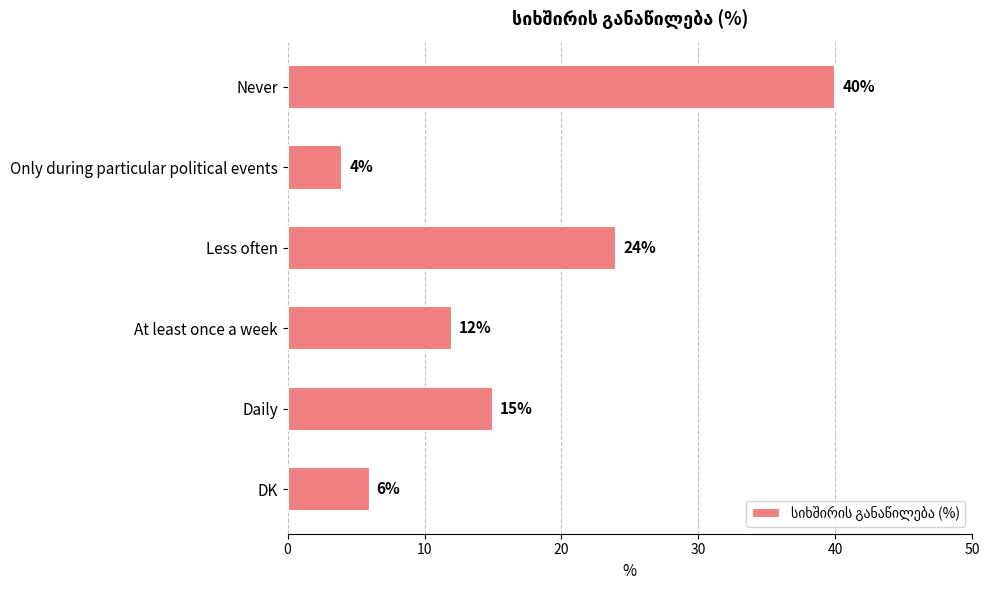

Does the chart contain any negative values?

No